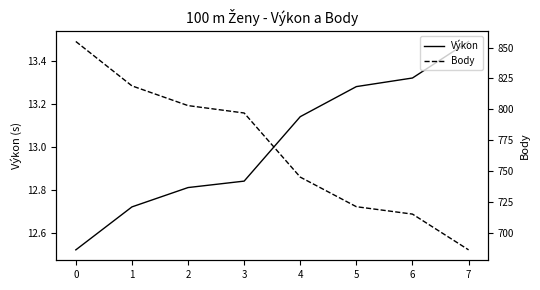

What is the sum of the Výkon values at 0 and 6?

25.8